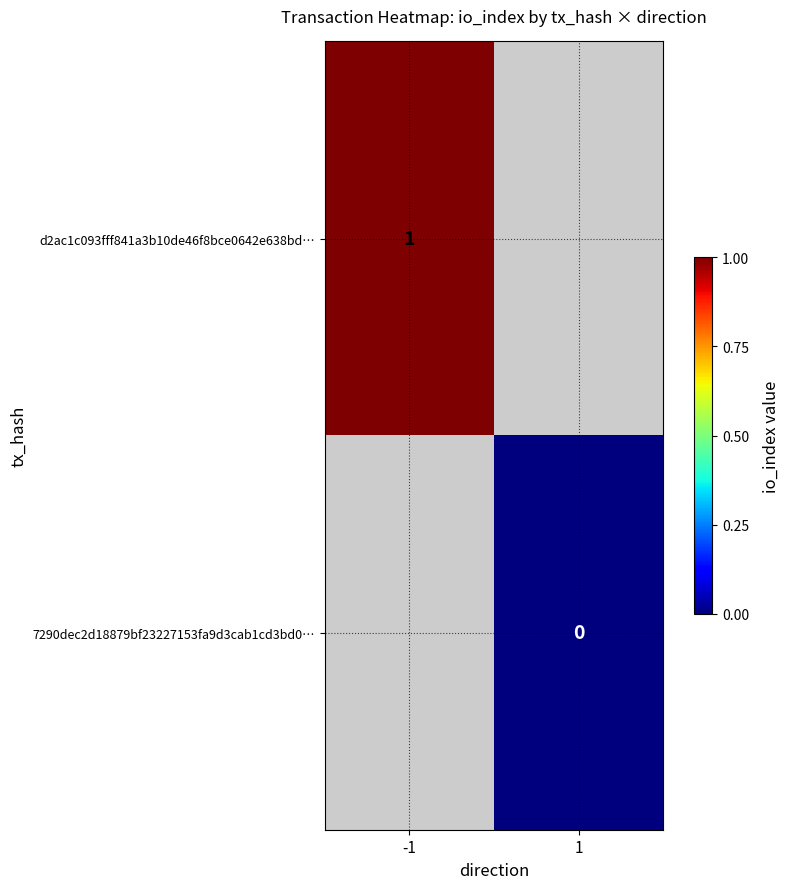

At how many categories does at least one series exceed 0?

1